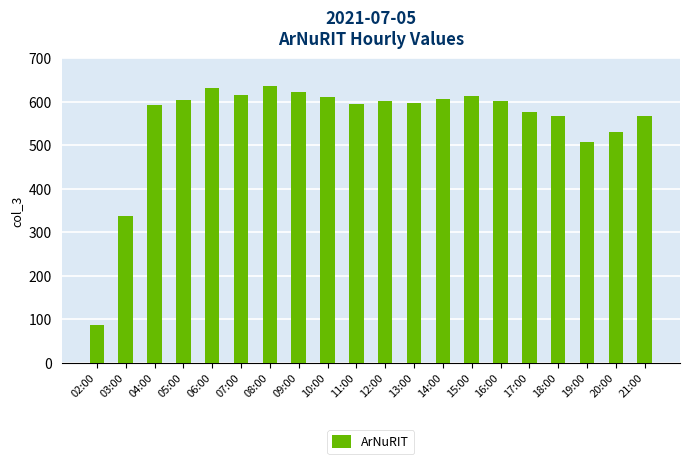

What is the maximum value shown in the chart?

637